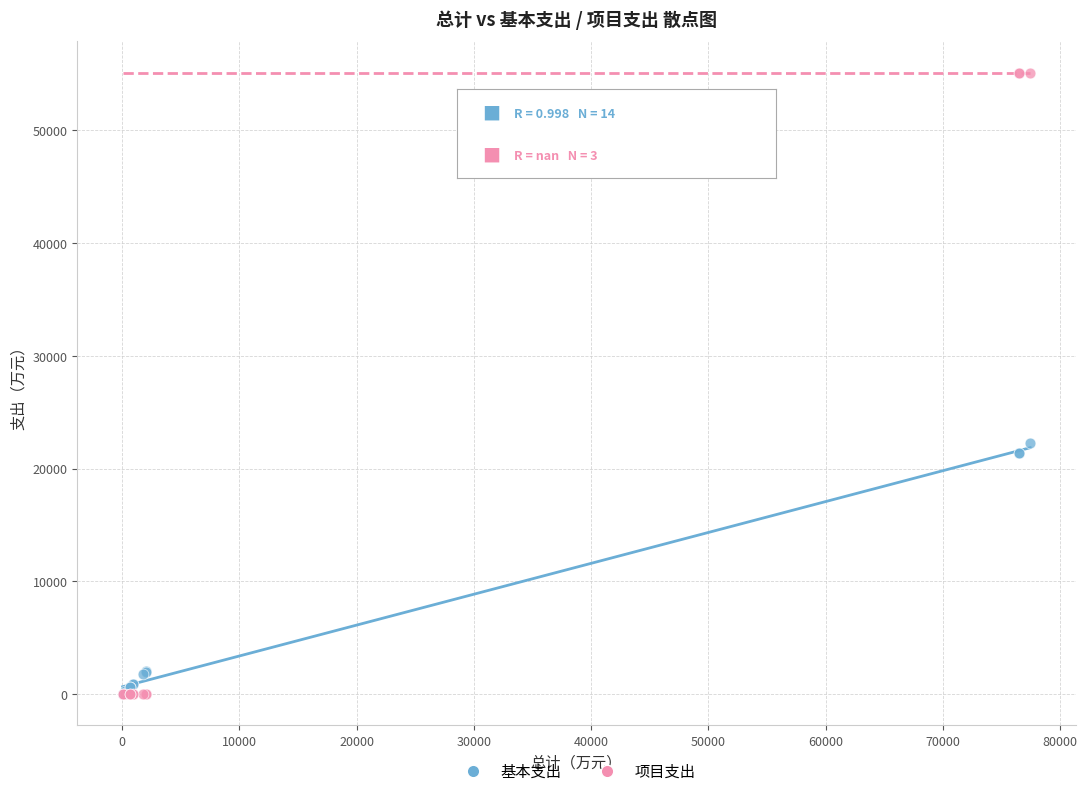

Across all series, what Y value is closest to 27571?

22293.9